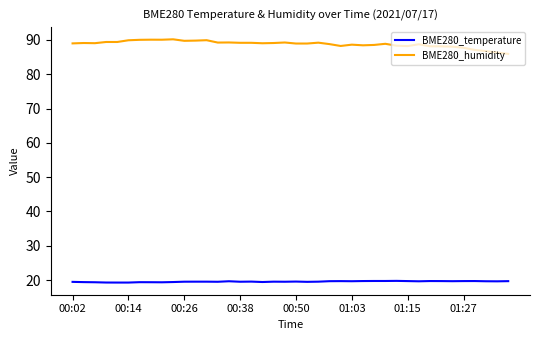

What is the difference between the maximum and minimum values in the BME280_humidity series?

4.2